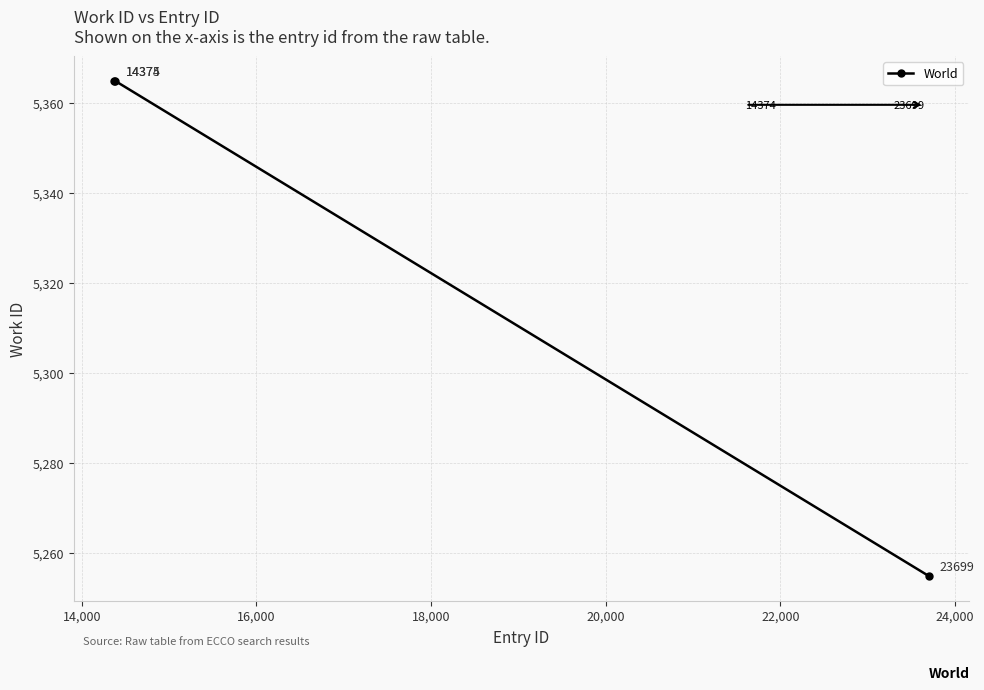

How many values are below 5365?

1